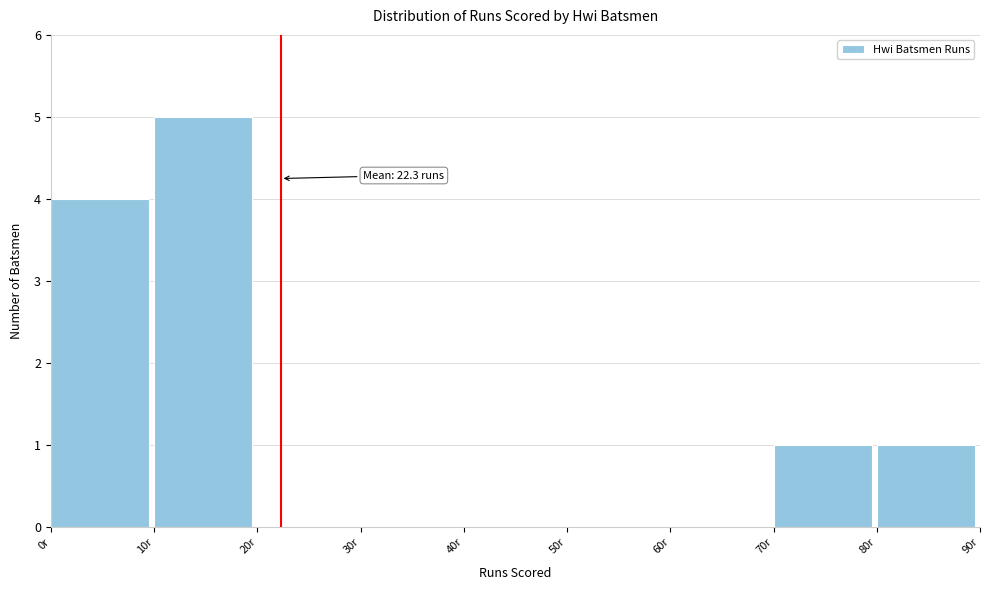

Which range on the x-axis has the tallest bar?

10 to 20